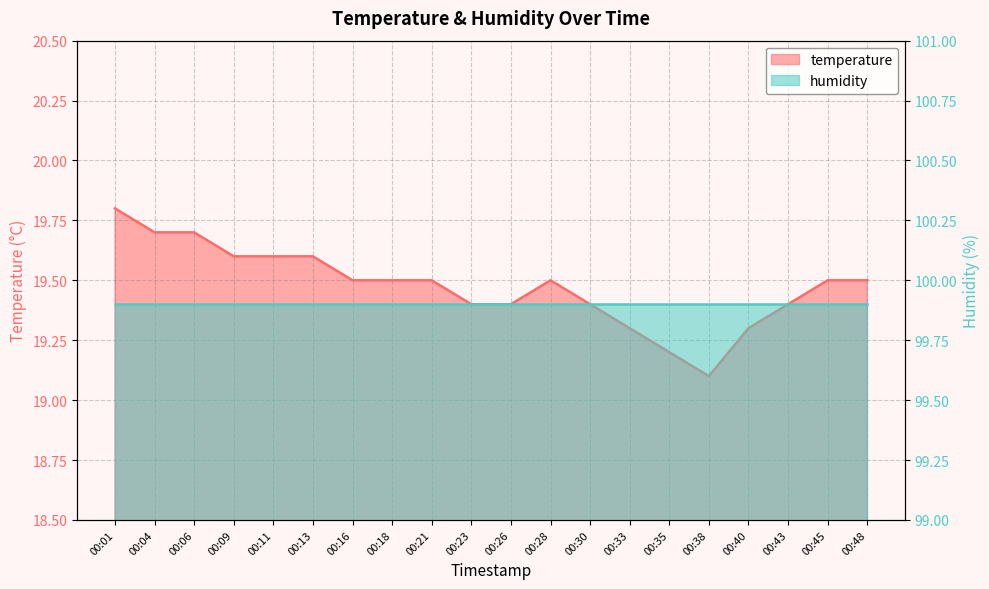

Reading left to right, list all the values displayed in this chart.

00:01=19.8	00:04=19.7	00:06=19.7	00:09=19.6	00:11=19.6	00:13=19.6	00:16=19.5	00:18=19.5	00:21=19.5	00:23=19.4	00:26=19.4	00:28=19.5	00:30=19.4	00:33=19.3	00:35=19.2	00:38=19.1	00:40=19.3	00:43=19.4	00:45=19.5	00:48=19.5